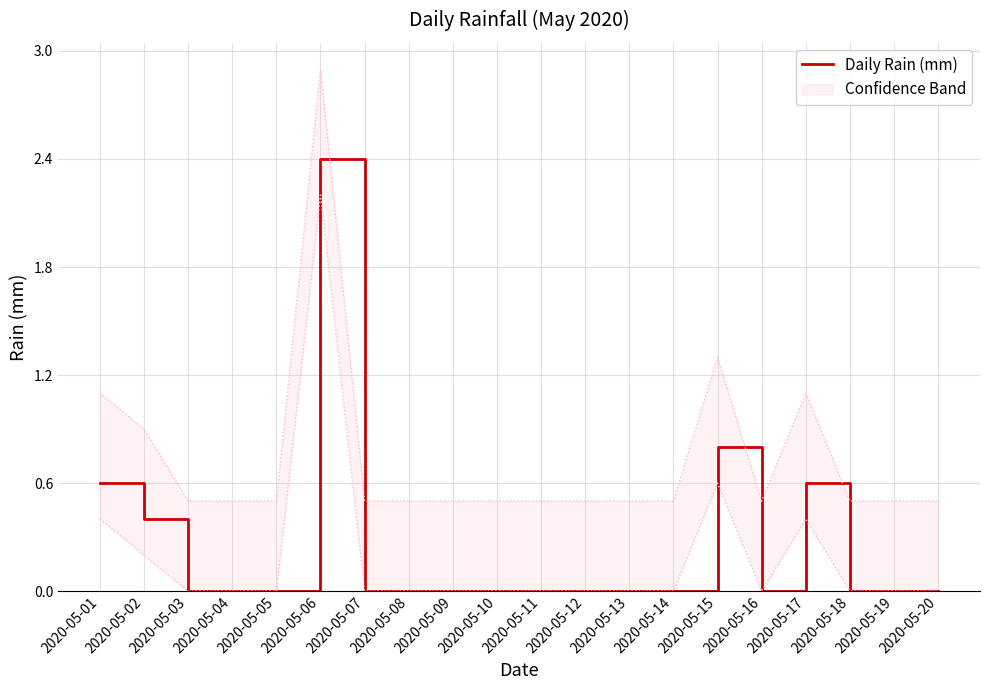

How many lines are shown in the chart?

1